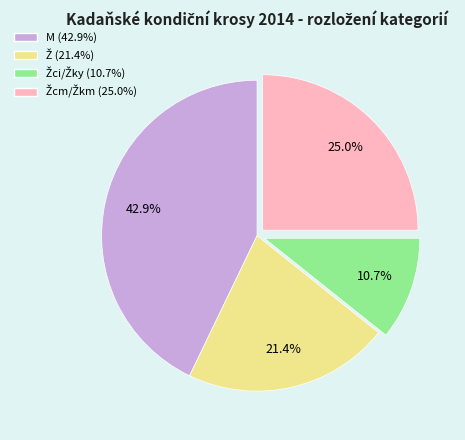

Is there a majority slice in this chart?

No